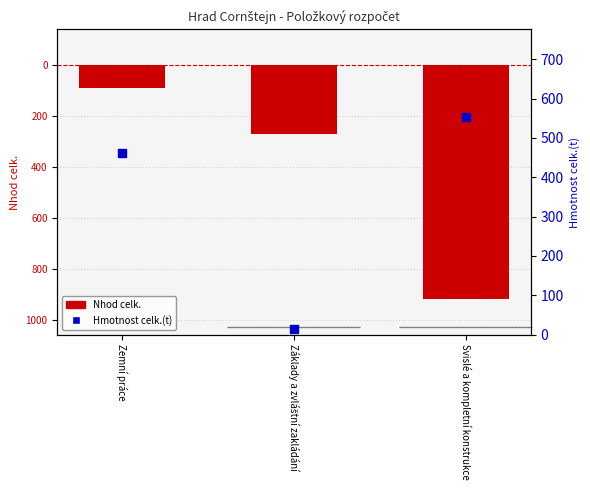

What is the total value across all series at Základy a zvláštní zakládání?

-259.7